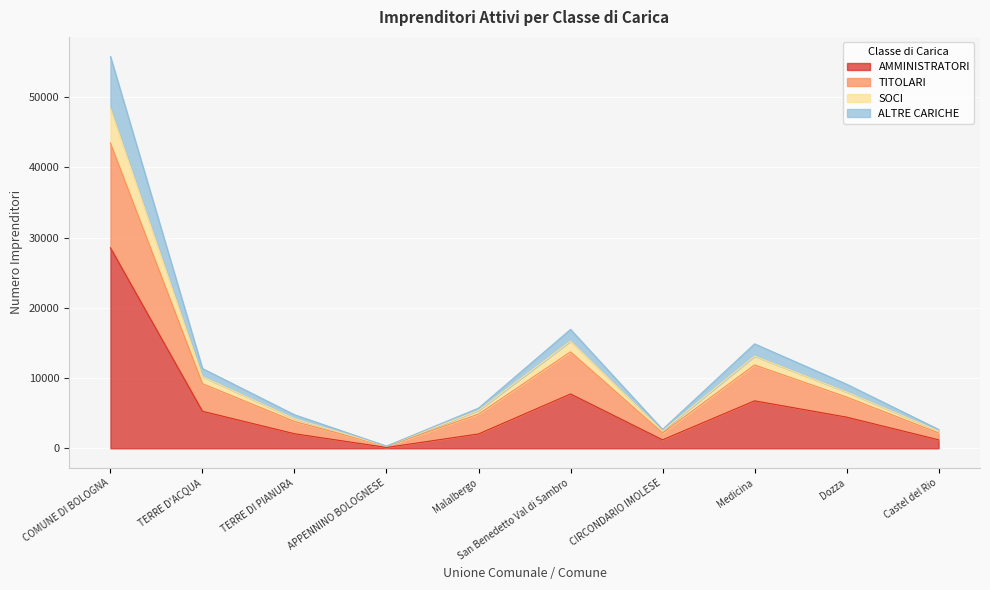

What are all the series names shown in the legend?

AMMINISTRATORI, TITOLARI, SOCI, ALTRE CARICHE